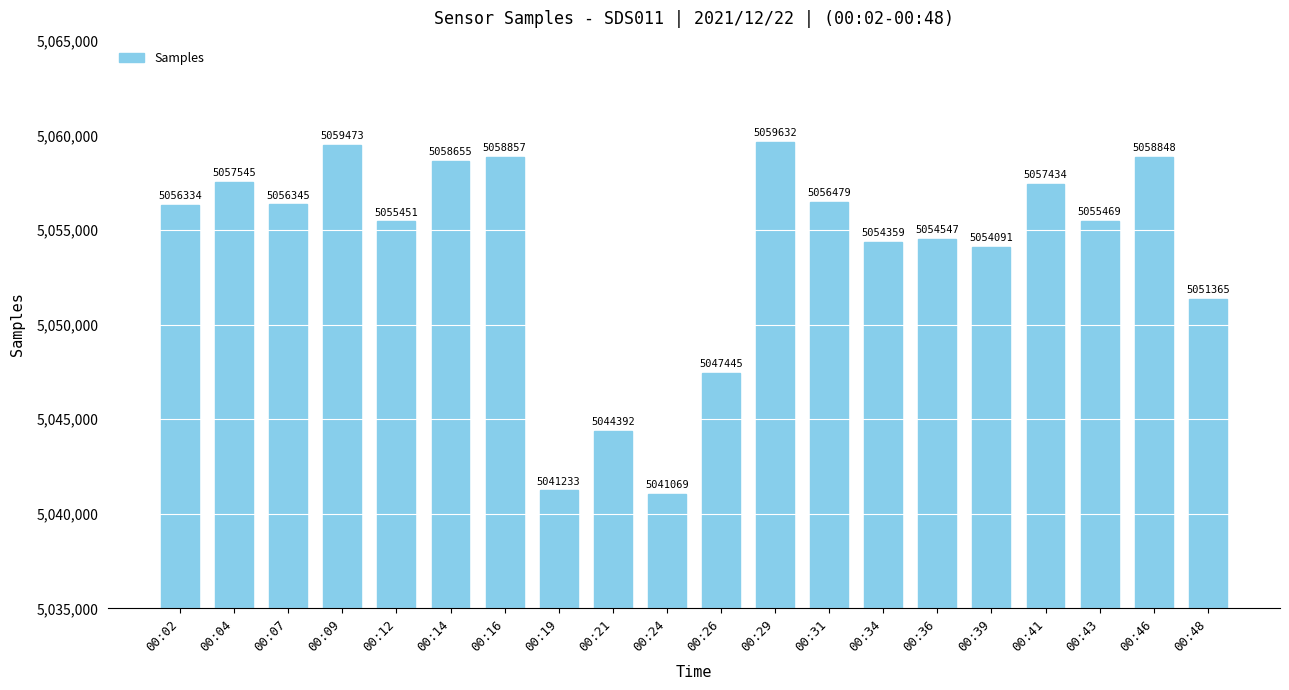

List the labels in order of value, smallest first.

00:24, 00:19, 00:21, 00:26, 00:48, 00:39, 00:34, 00:36, 00:12, 00:43, 00:02, 00:07, 00:31, 00:41, 00:04, 00:14, 00:46, 00:16, 00:09, 00:29